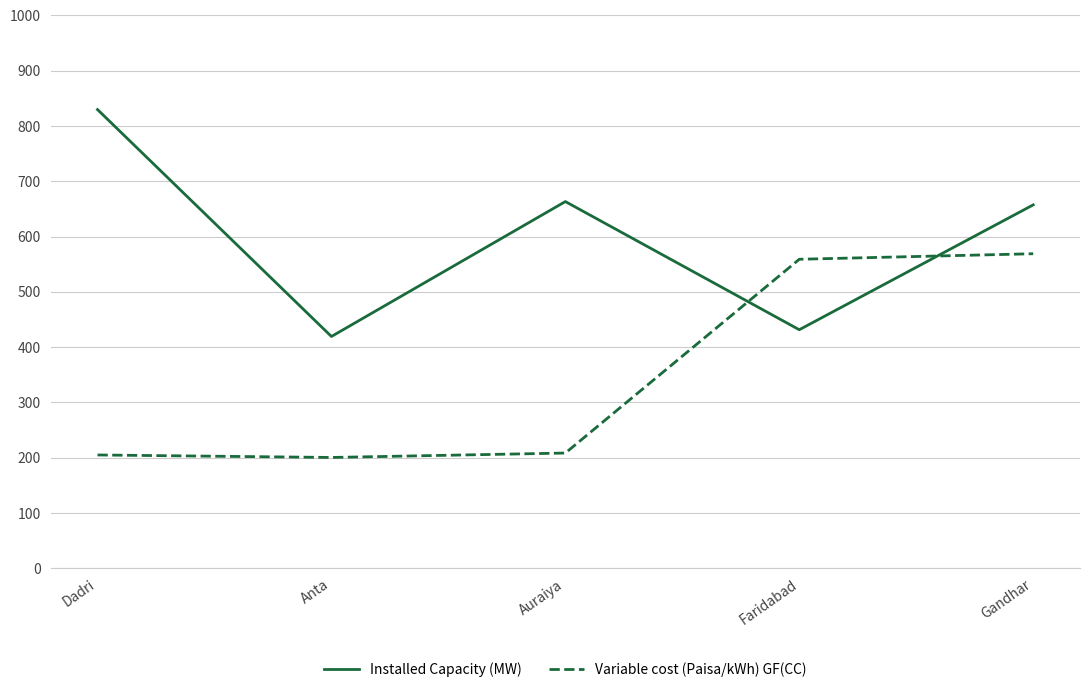

Which series has the widest spread of values?

Installed Capacity (MW)